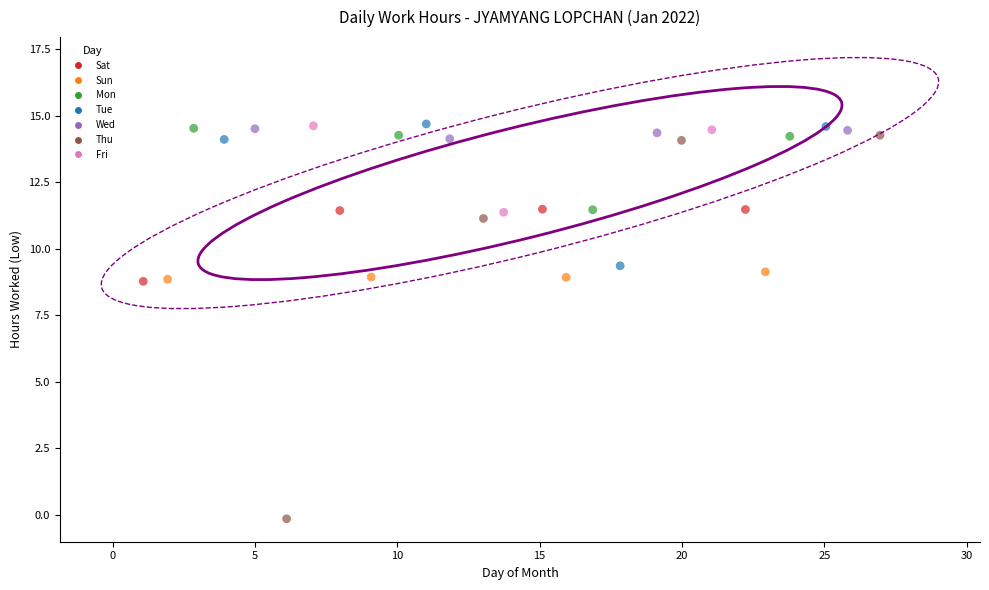

What are all the series names shown in the legend?

Sat, Sun, Mon, Tue, Wed, Thu, Fri